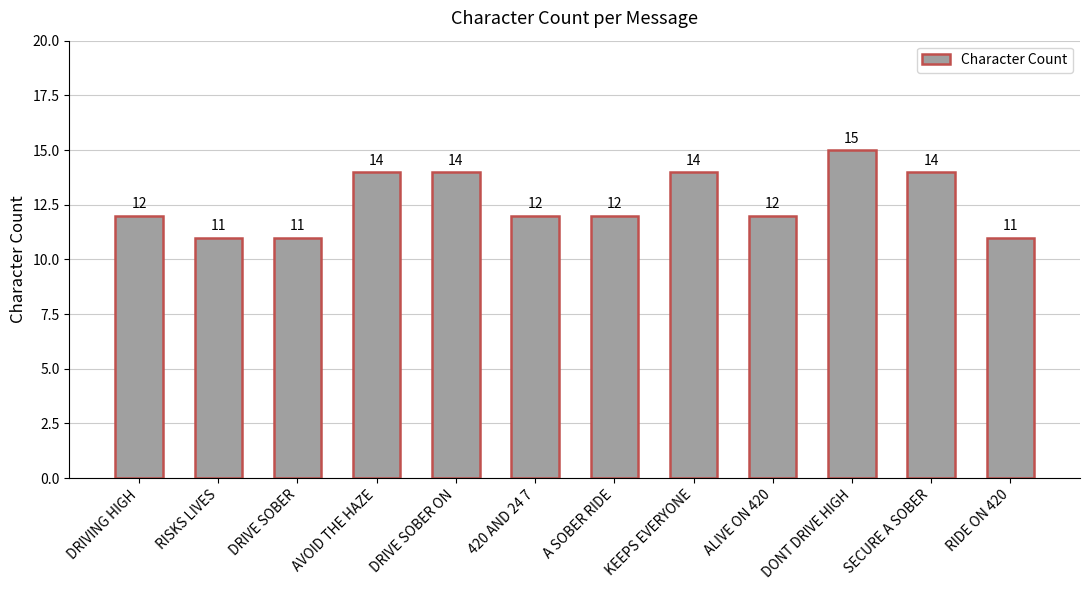

Reading right to left, transcribe all the data shown in this chart.

11	14	15	12	14	12	12	14	14	11	11	12